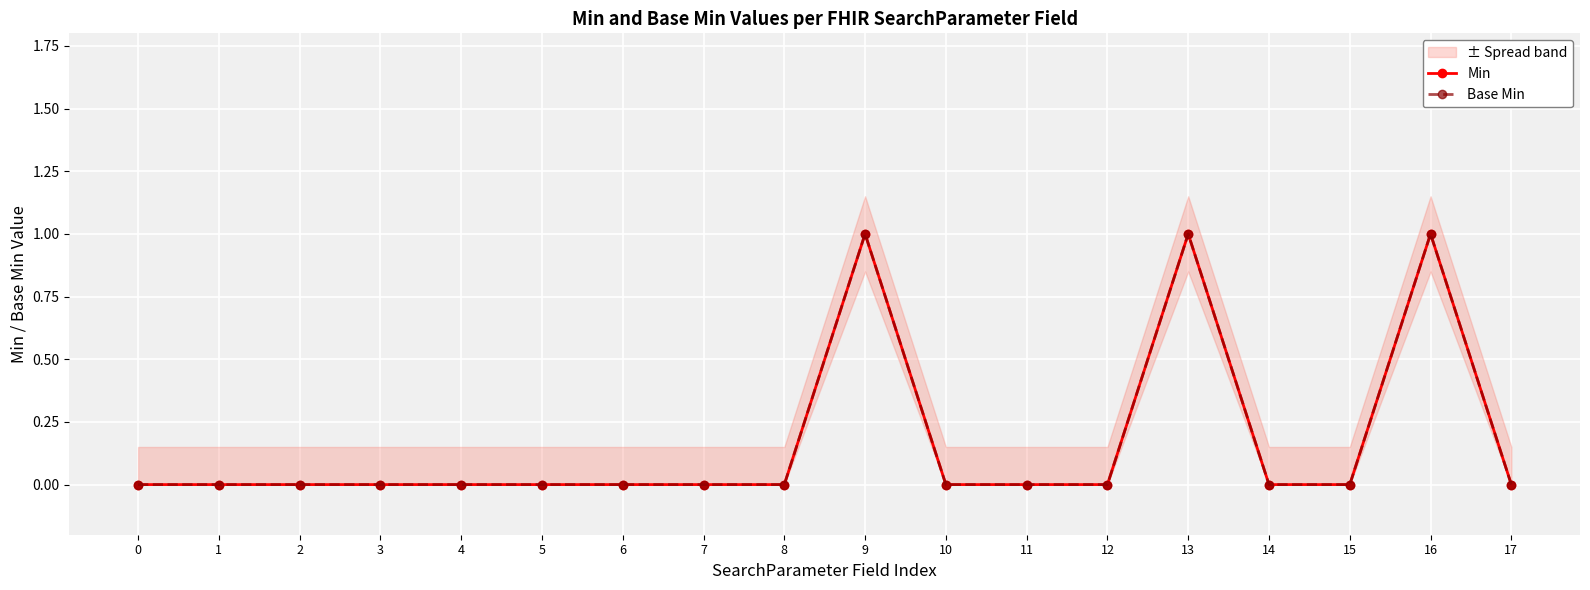

What is the difference between the maximum and minimum values in the Min series?

1